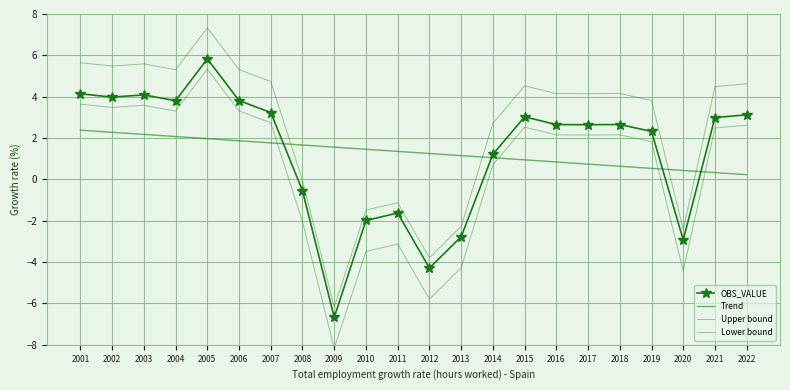

How many values in the Upper bound series are below 4?

9